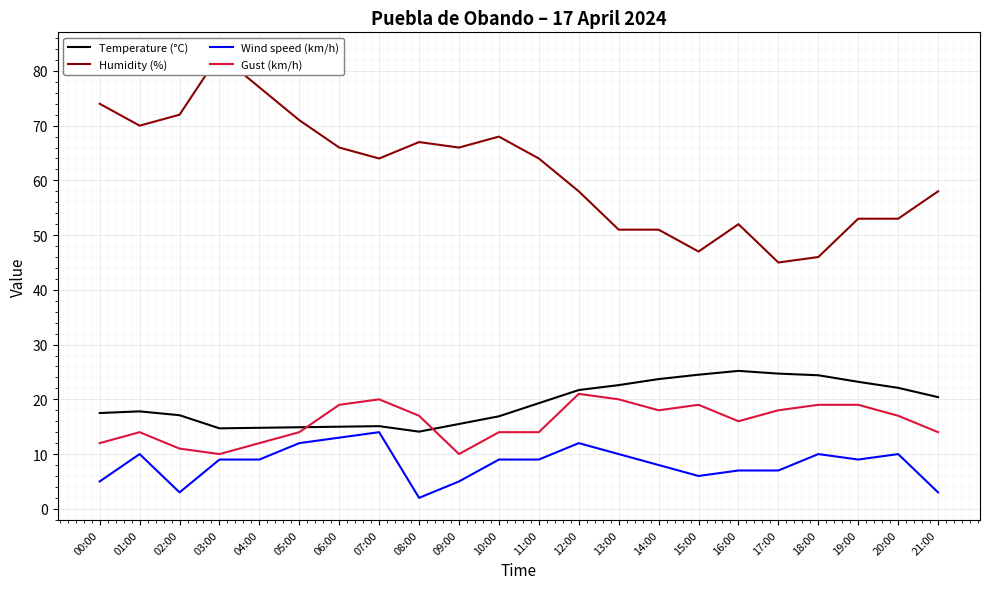

Which series has the largest range (max minus min)?

Humidity (%)